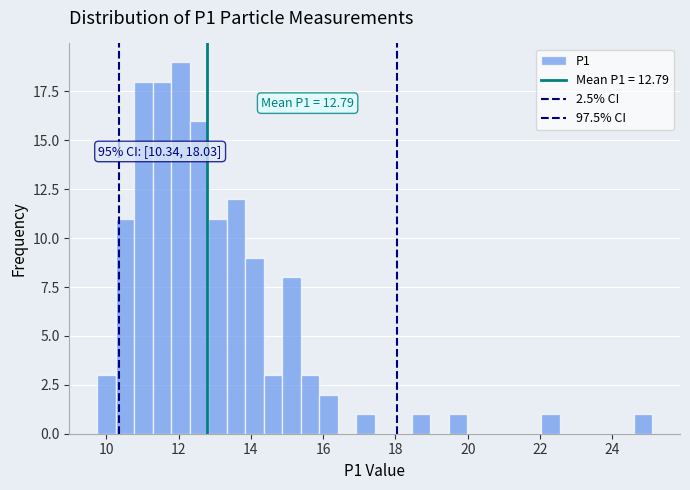

Read against the x-axis, roughly where is the centre of the tallest bar?

12.0